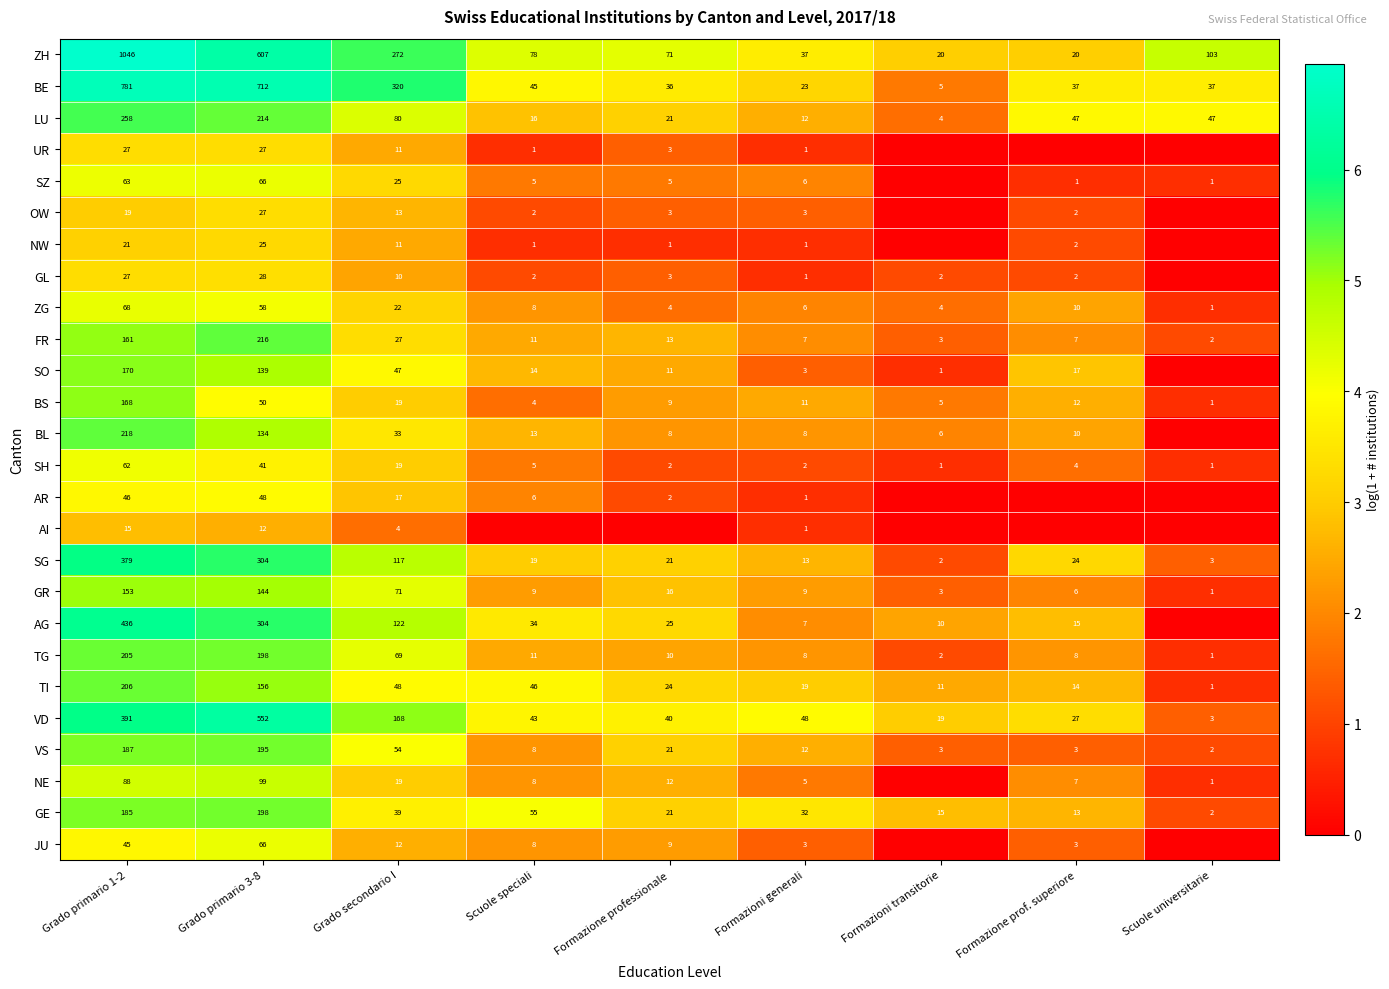

Is it true that GR equals 0.8 at Formazione professionale?

False